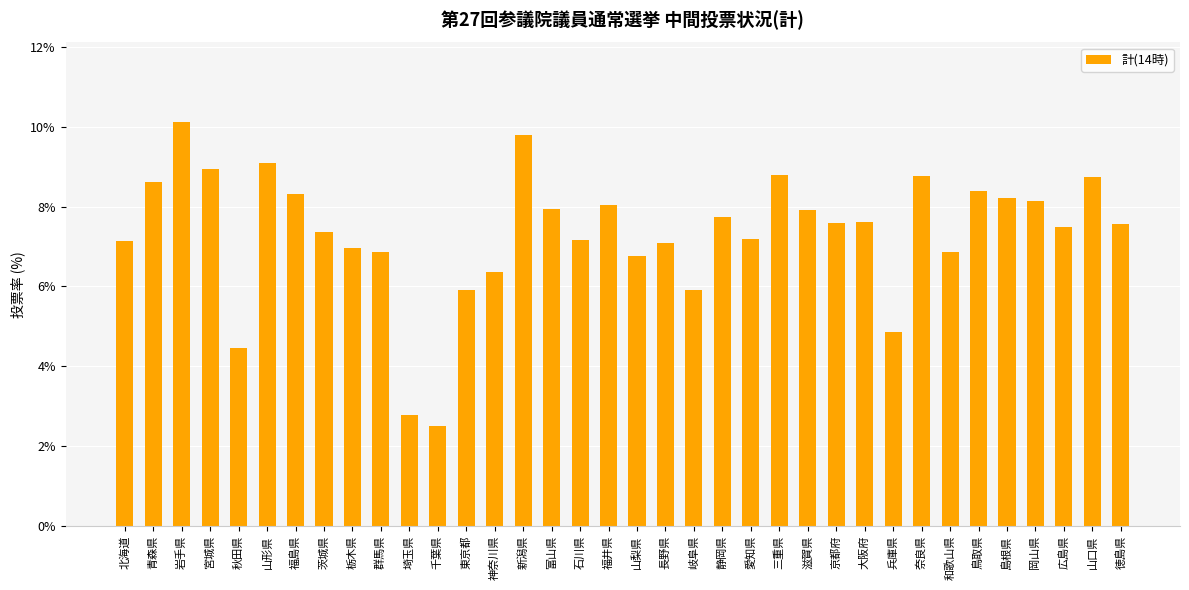

What is the difference between the values at 群馬県 and 埼玉県?

4.1